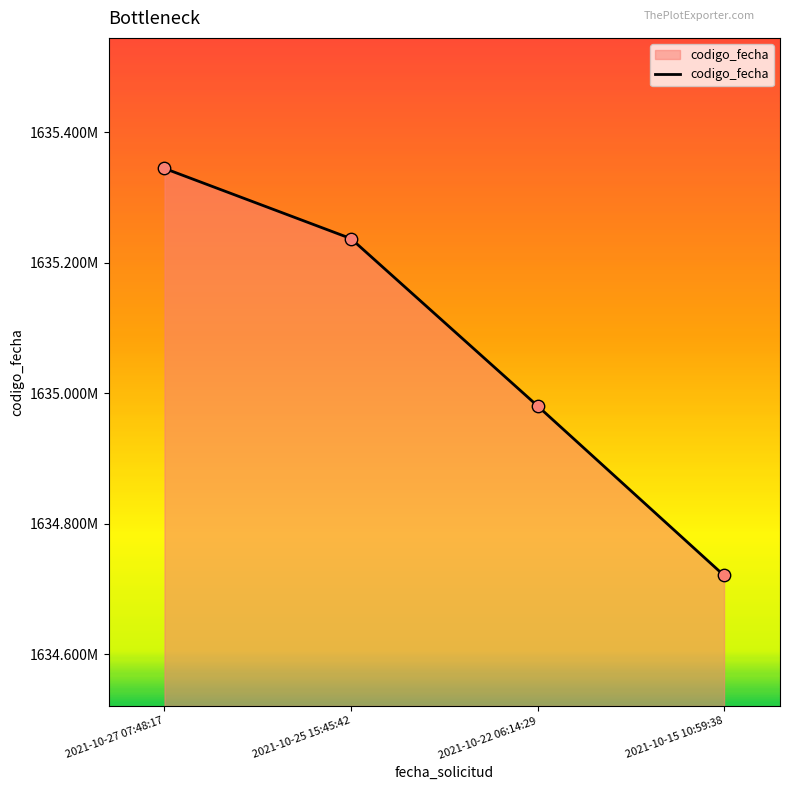

Approximately how many times larger is the value at 2021-10-22 06:14:29 compared to 2021-10-27 07:48:17?

1.0